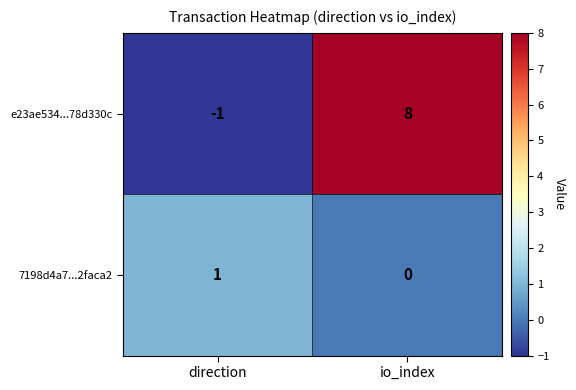

What is the sum of all e23ae534...78d330c values?

7